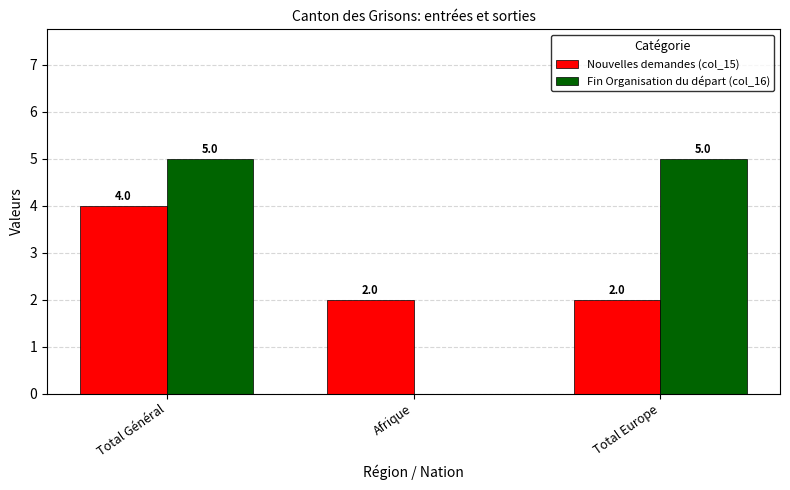

What is the sum of all Fin Organisation du départ (col_16) values?

10